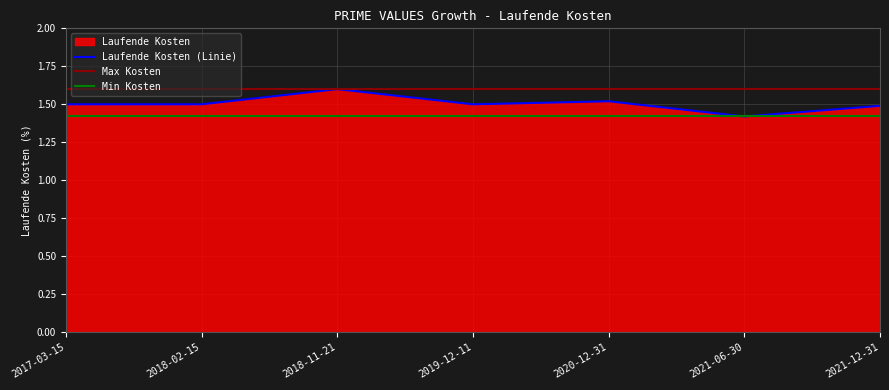

Count the number of categories in the chart.

7